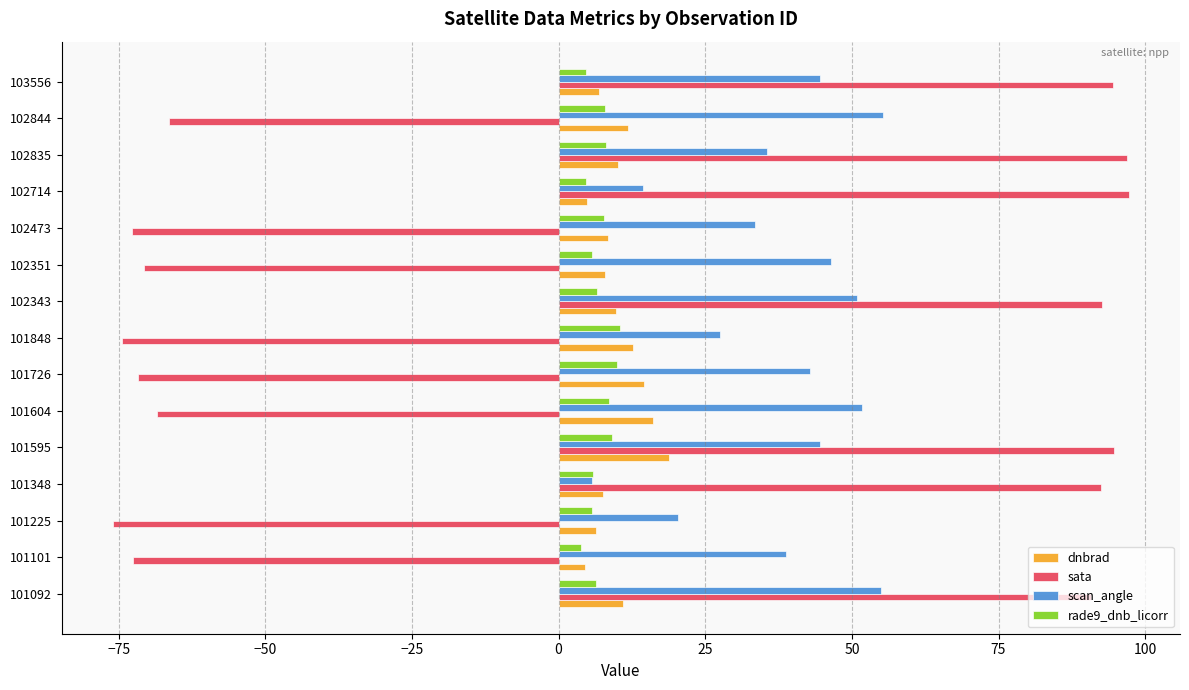

The scan_angle series shows 71.5 at 102343. True or false?

False